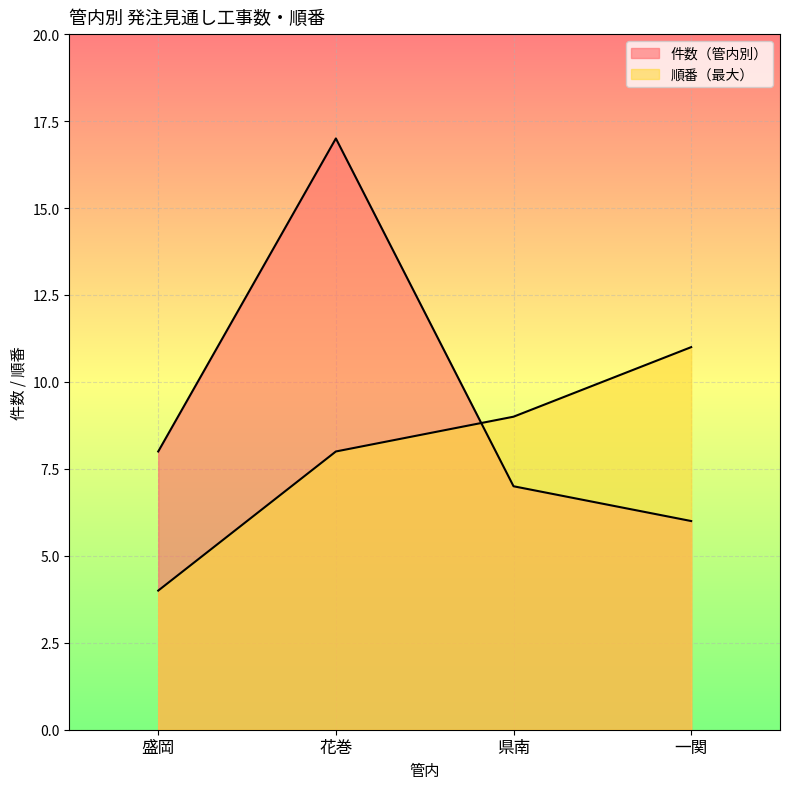

What is the sum of the 件数（管内別） values at 盛岡 and 県南?

15